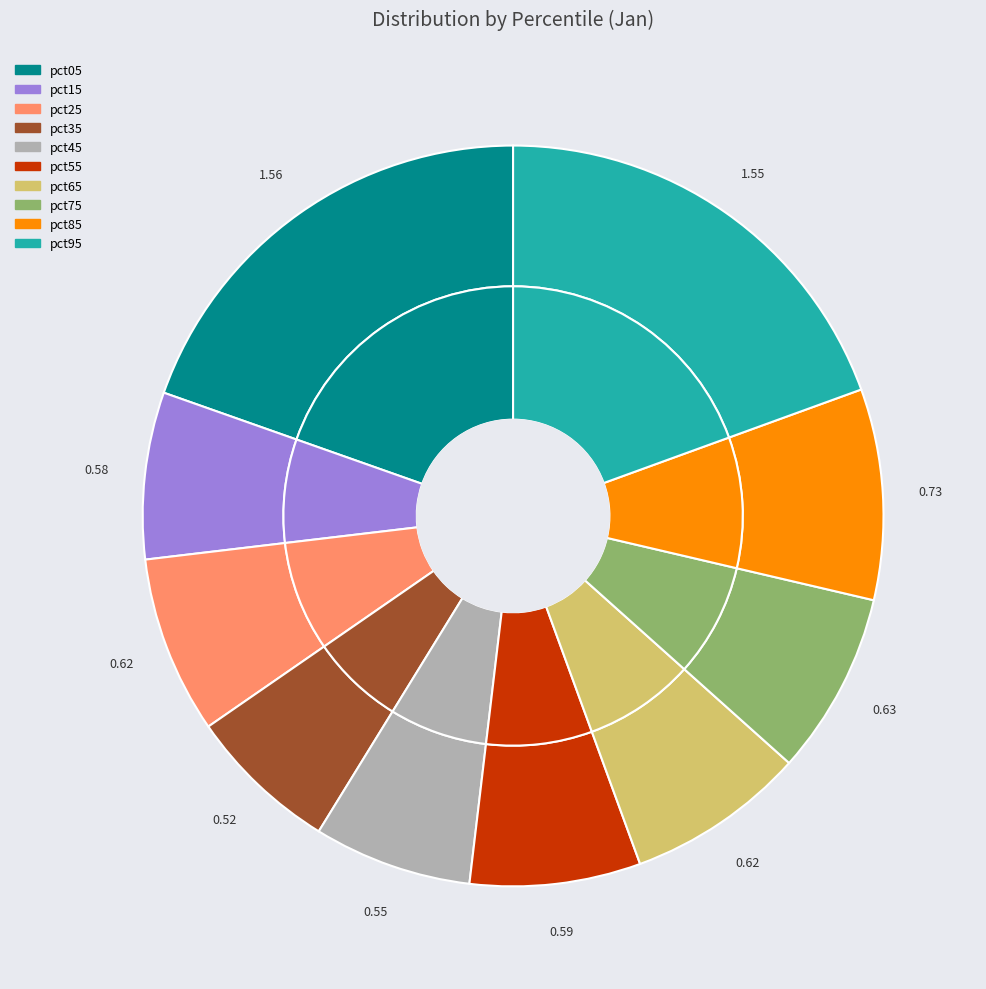

Rank the categories by value from lowest to highest.

pct35, pct45, pct15, pct55, pct25, pct65, pct75, pct85, pct95, pct05